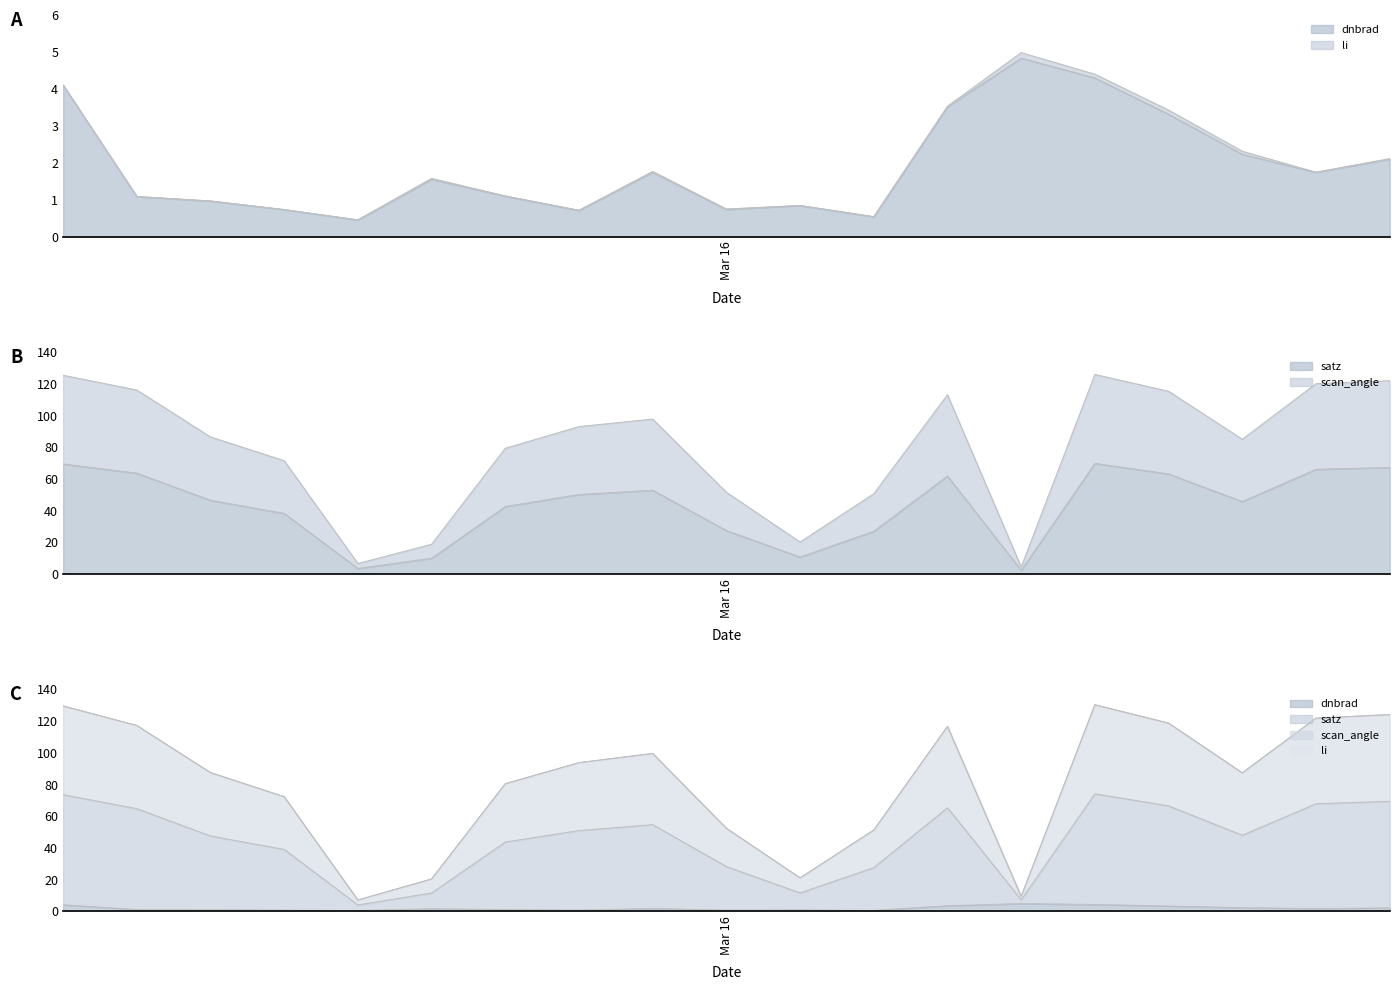

What is the difference between the scan_angle values at 119351 and 119873?

110.9